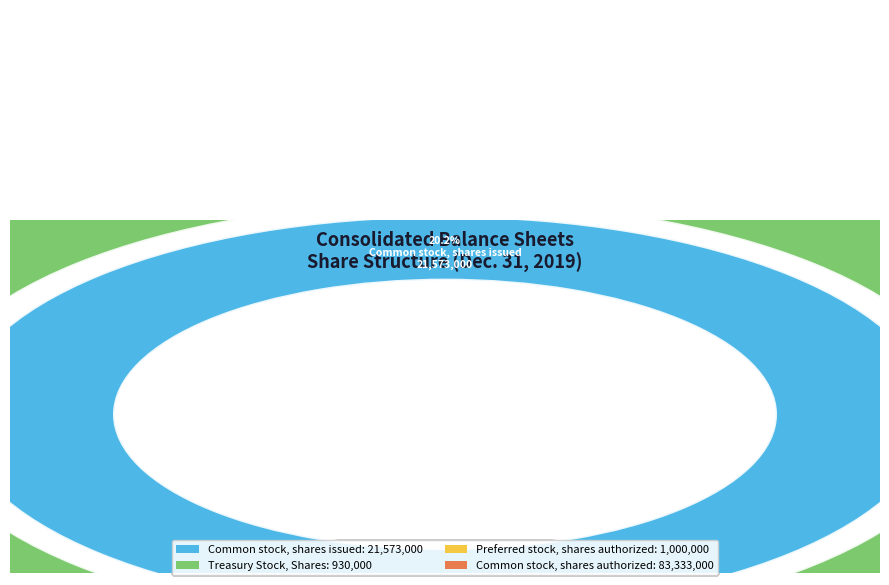

To the nearest percent, what percentage of the pie is Common stock, shares authorized?

78%